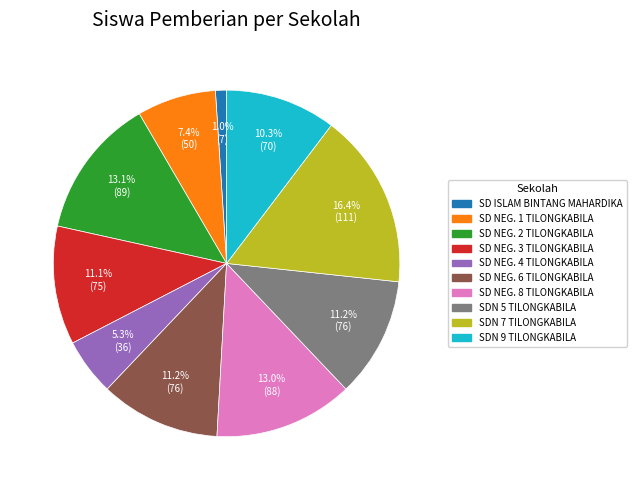

Is there a majority slice in this chart?

No